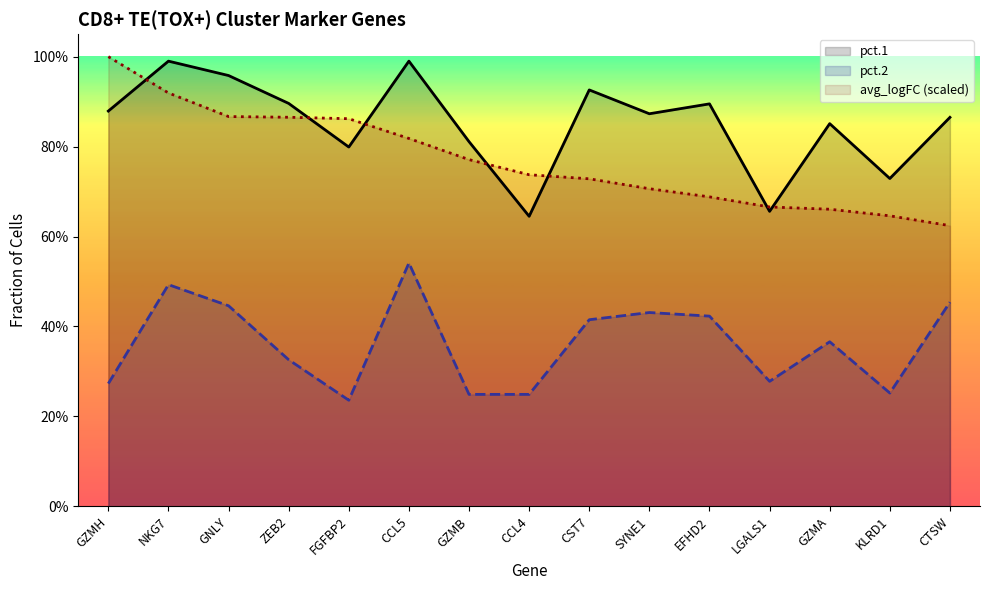

True or false: avg_logFC (scaled) has more than 1 points higher than both neighbors.

False